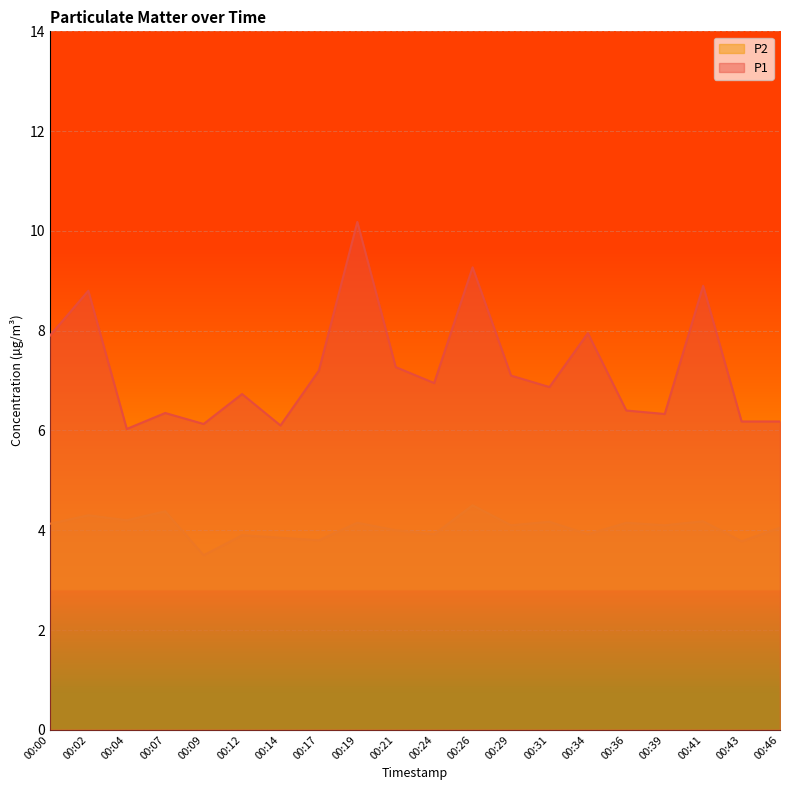

True or false: P1 and P2 cross at least once.

False